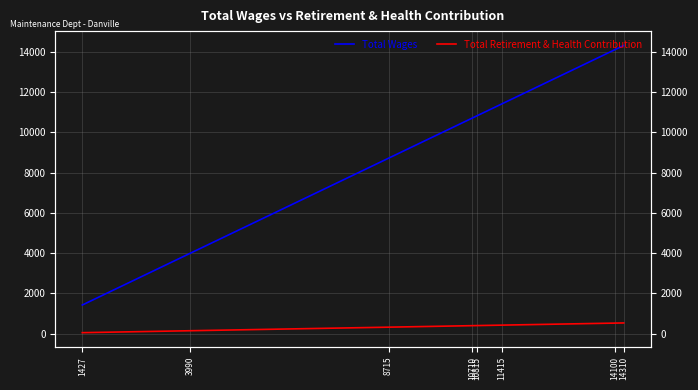

True or false: Total Wages and Total Retirement & Health Contribution cross at least once.

False